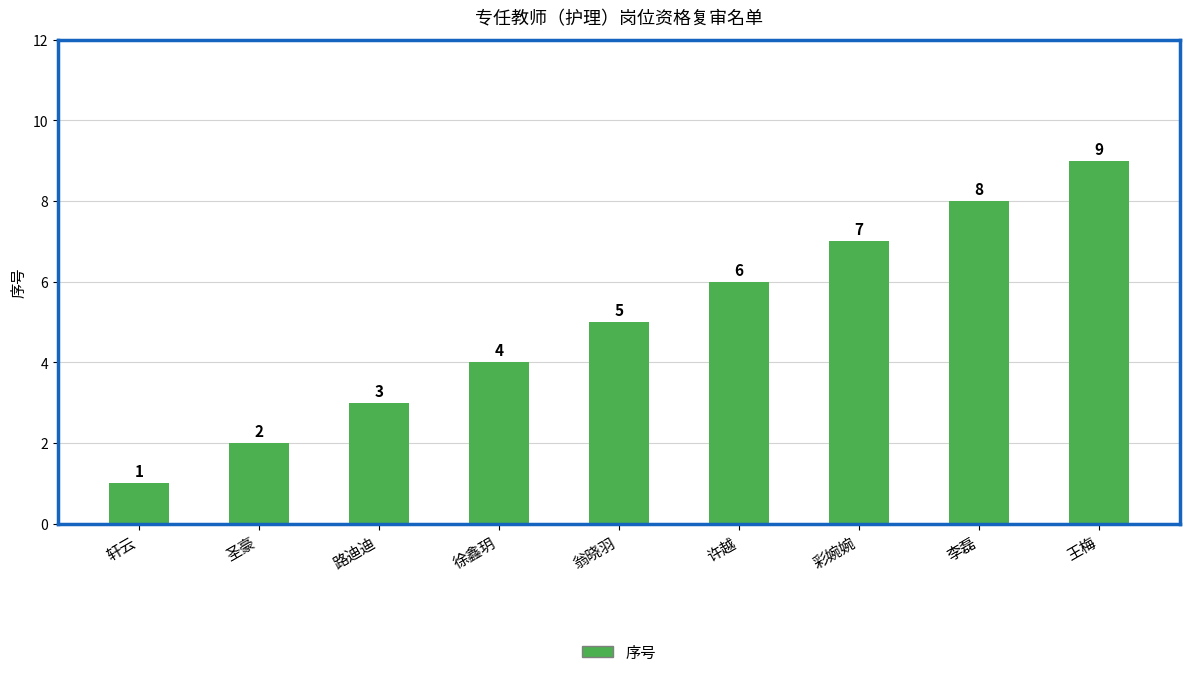

Approximately how many times larger is the value at 徐鑫玥 compared to 王梅?

0.4